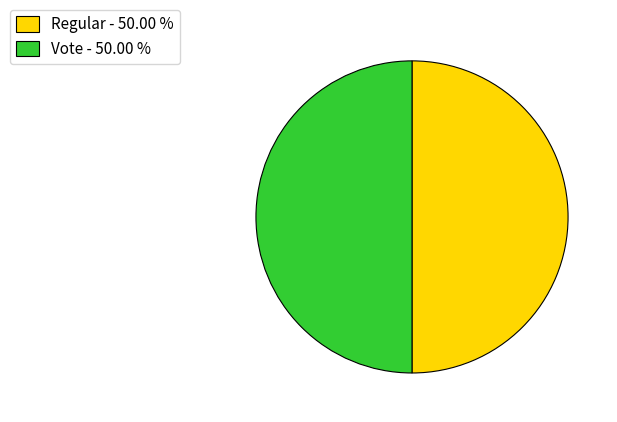

Approximately how many times larger is the value at Regular - 50.00 % compared to Vote - 50.00 %?

1.0